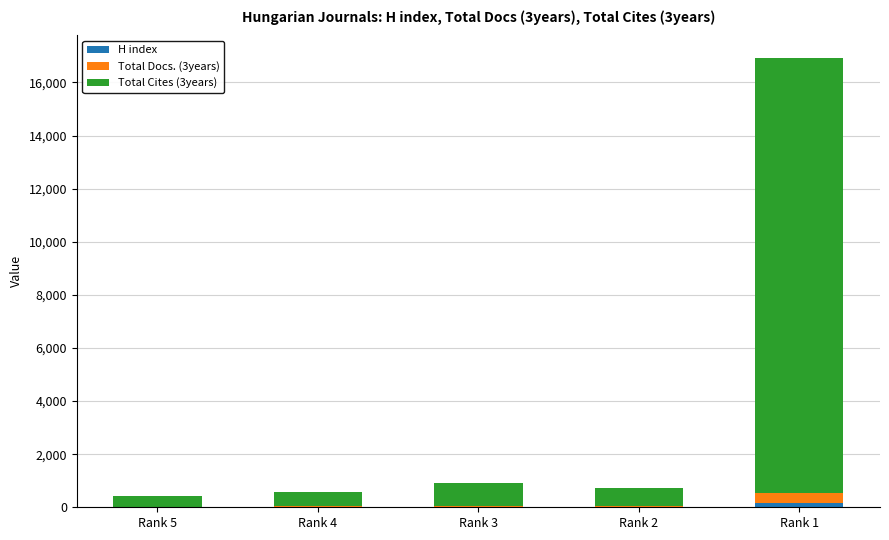

At which category is the sum across all series the highest?

Rank 1